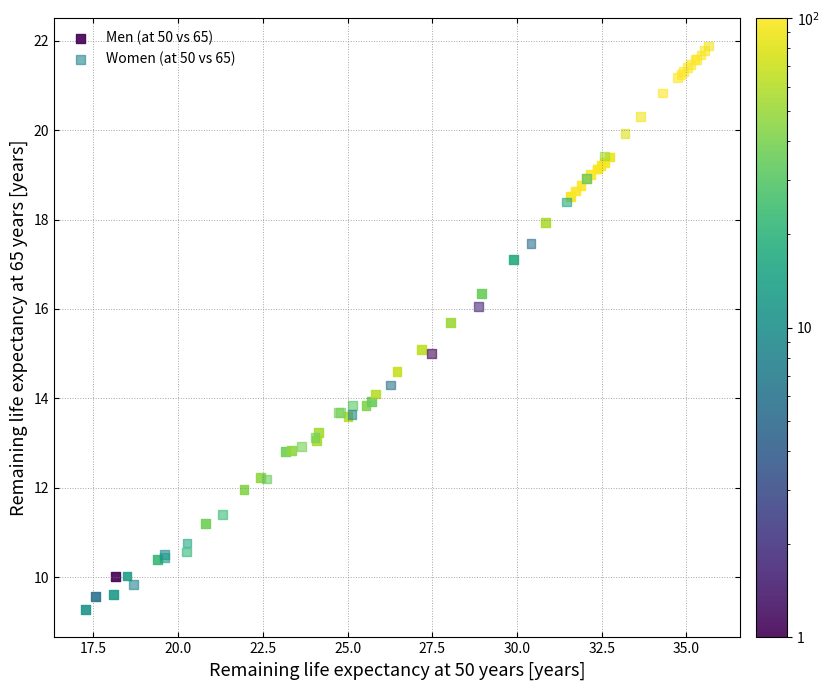

Which series contains the highest Y value?

Women (at 50 vs 65)